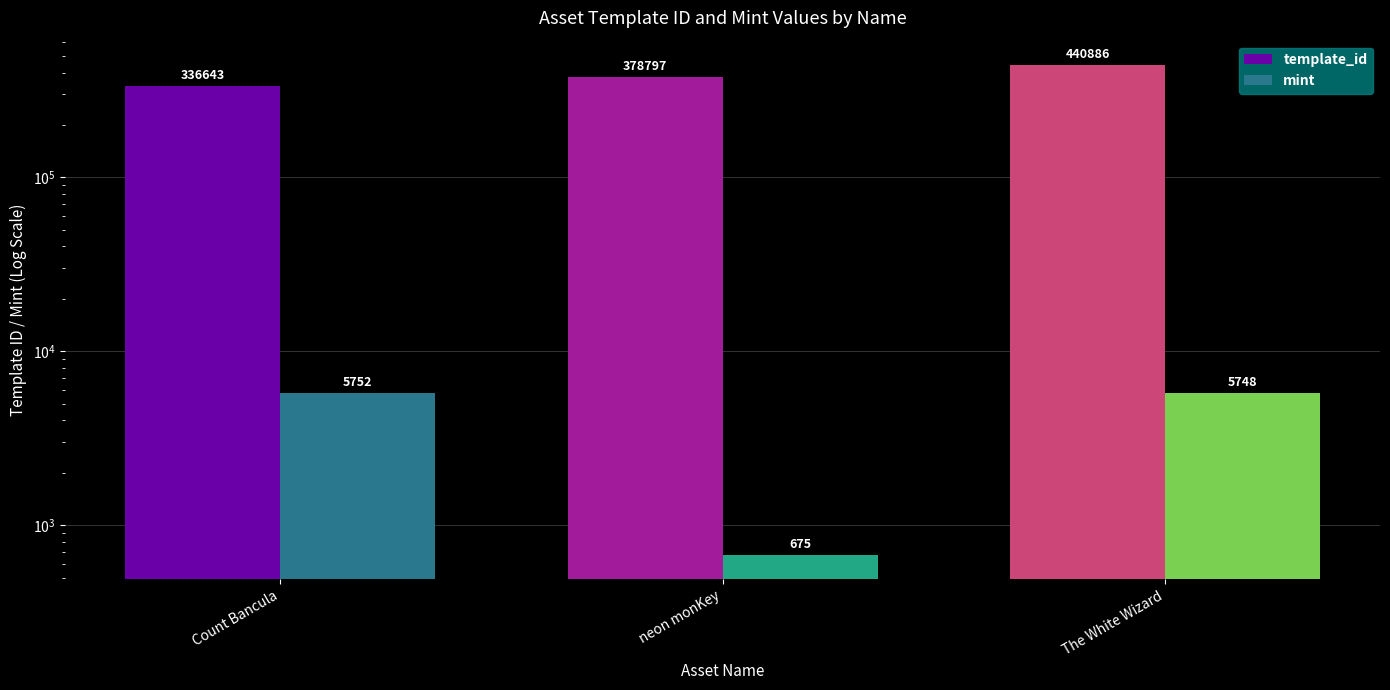

List the labels in order of template_id value, smallest first.

Count Bancula, neon monKey, The White Wizard